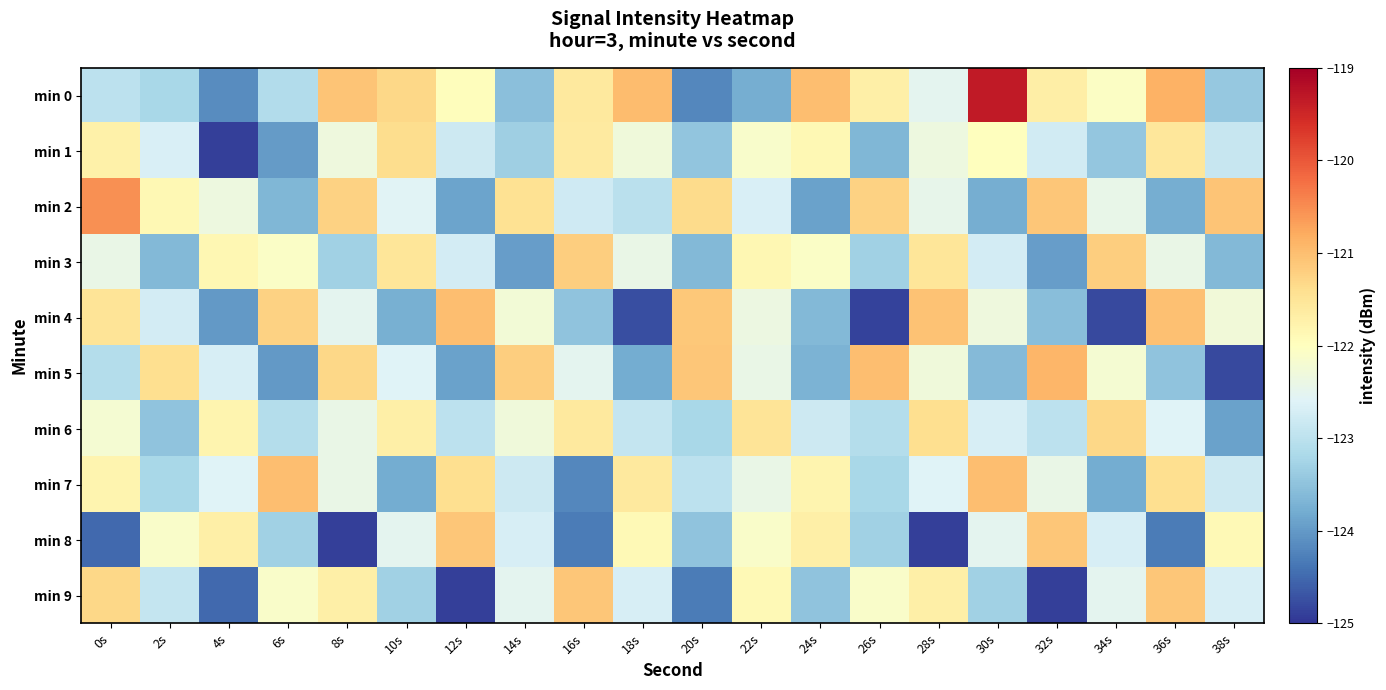

Which series has the largest total across all categories?

min 0